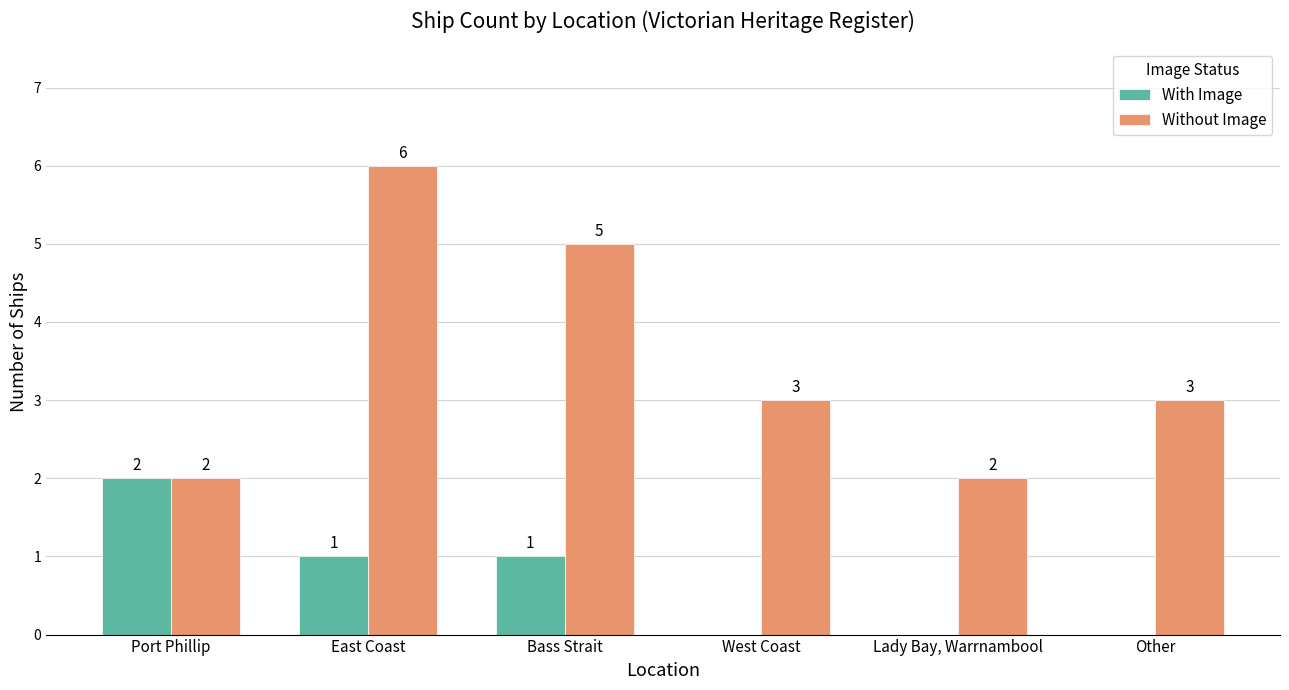

Between West Coast and Lady Bay, Warrnambool, which series saw the biggest shift?

Without Image